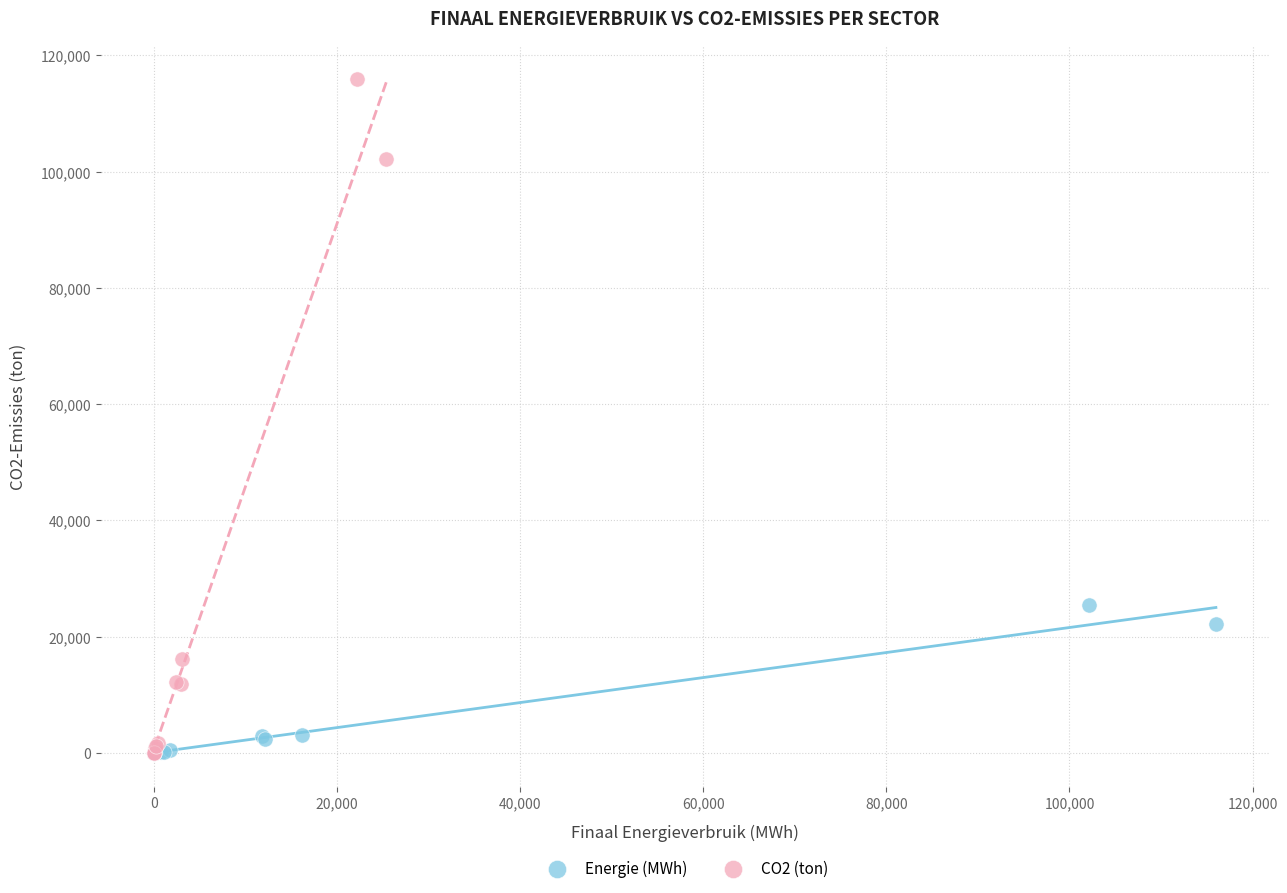

Which series reaches the maximum Y coordinate?

CO2 (ton)